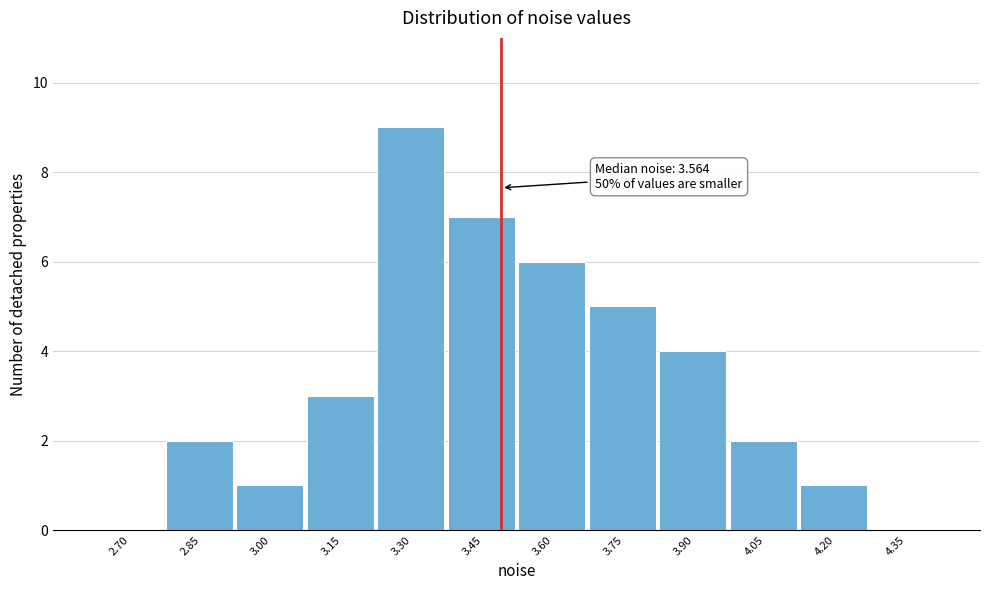

Reading right to left, list all the values displayed in this chart.

4.35=0	4.20=1	4.05=2	3.90=4	3.75=5	3.60=6	3.45=7	3.30=9	3.15=3	3.00=1	2.85=2	2.70=0